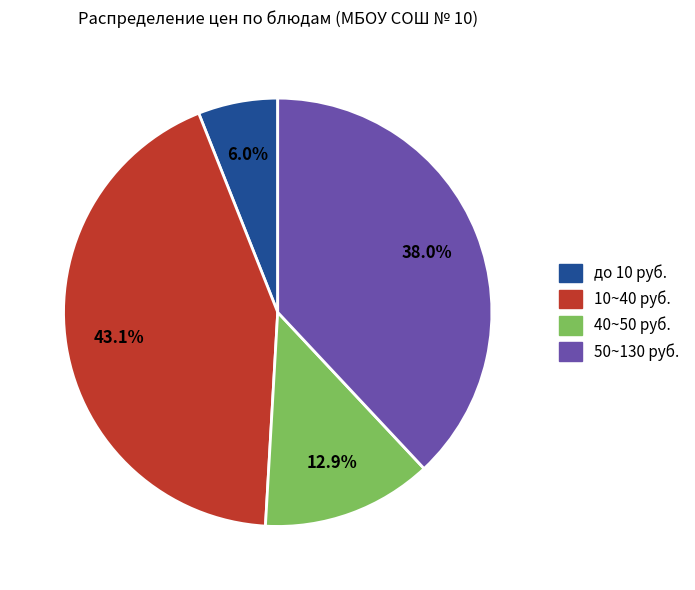

Rank the categories by value from lowest to highest.

до 10 руб., 40~50 руб., 50~130 руб., 10~40 руб.